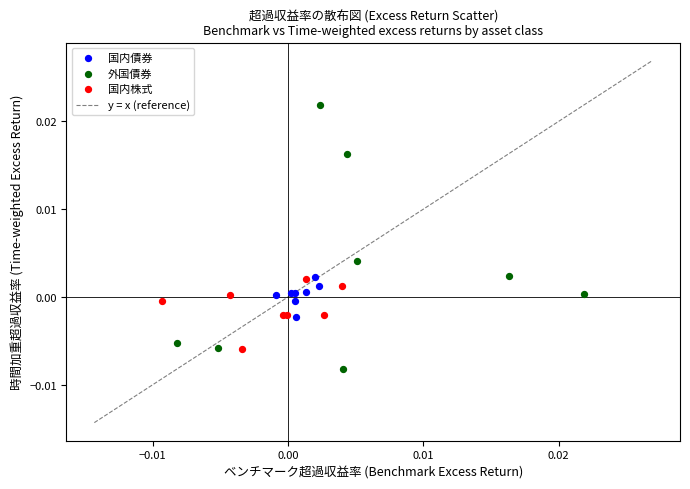

Which series contains the highest Y value?

外国債券